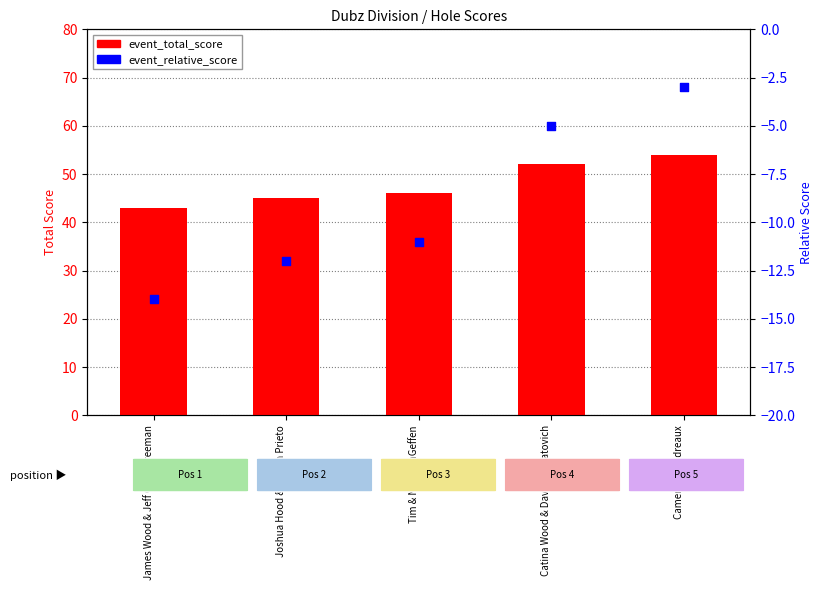

Is the value of event_total_score at Joshua Hood & Steven Prieto greater than the value of event_relative_score at Tim & Nick VanGeffen?

Yes